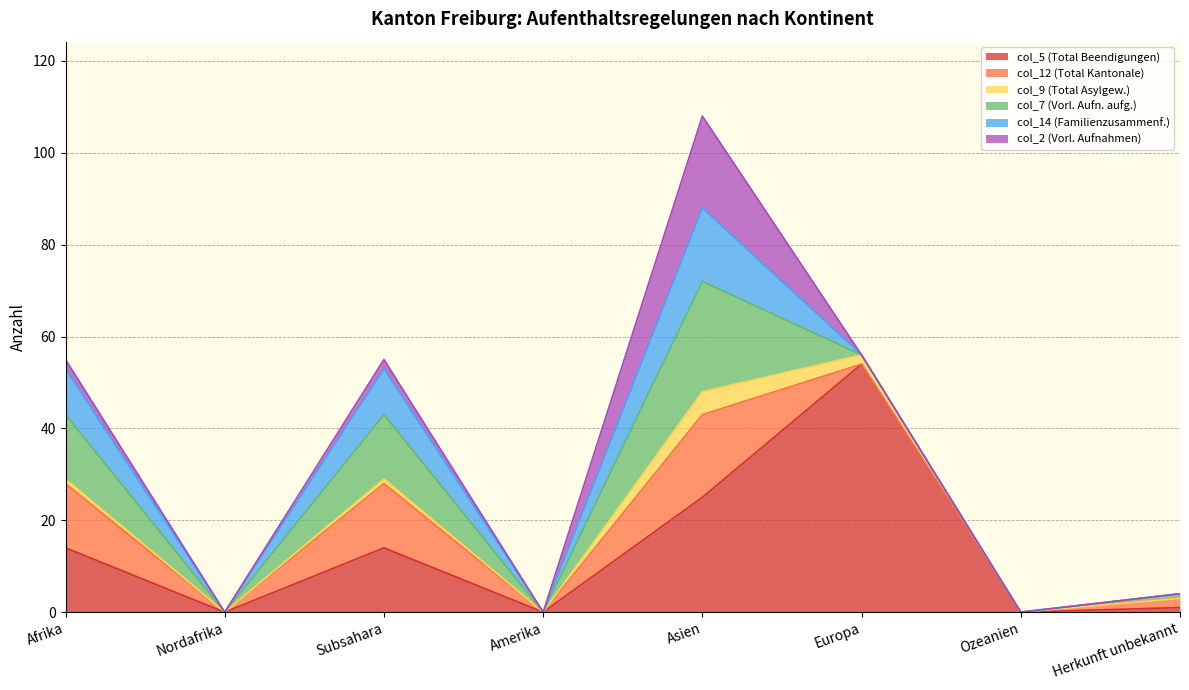

How many times do col_14 (Familienzusammenf.) and col_9 (Total Asylgew.) cross each other?

1